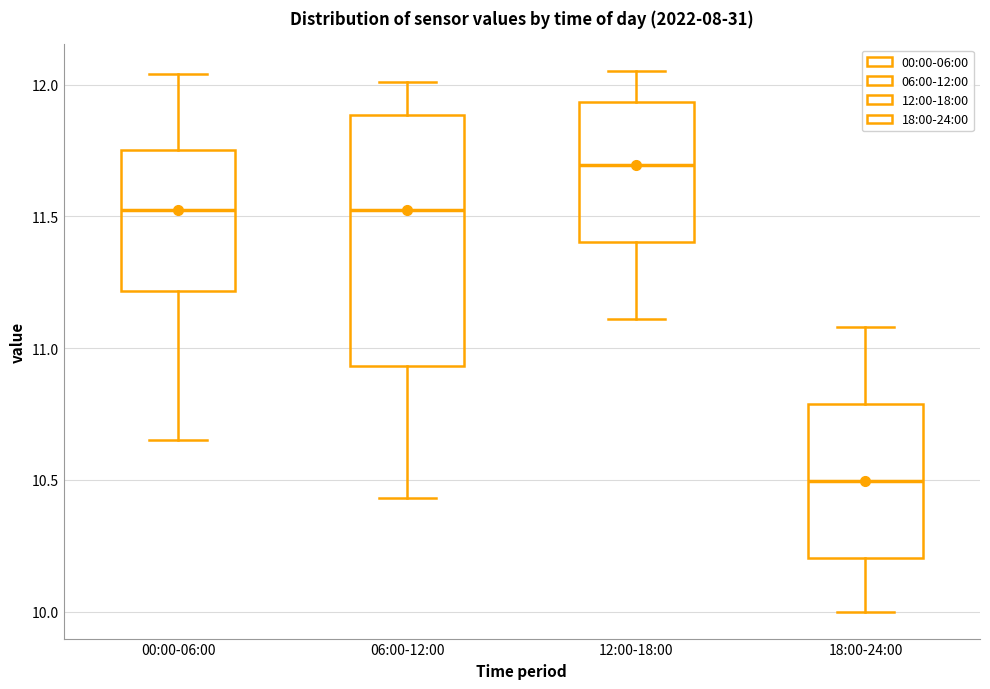

Where is the lower edge of the box for 06:00-12:00 on the y-axis? The values are not printed on the chart, so give them approximately, as read against the axis.

10.95